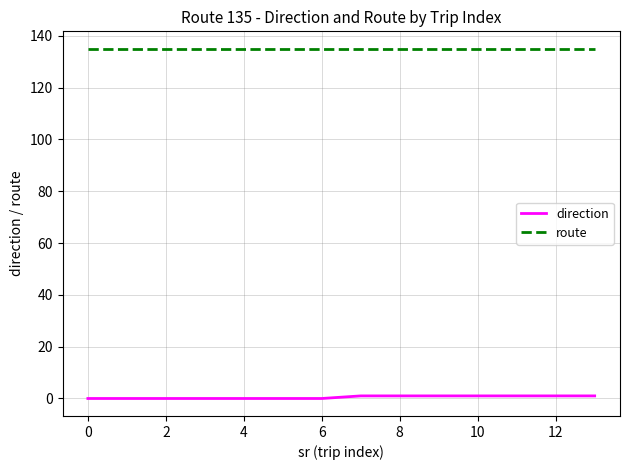

List the series in order of their overall mean, highest first.

route, direction